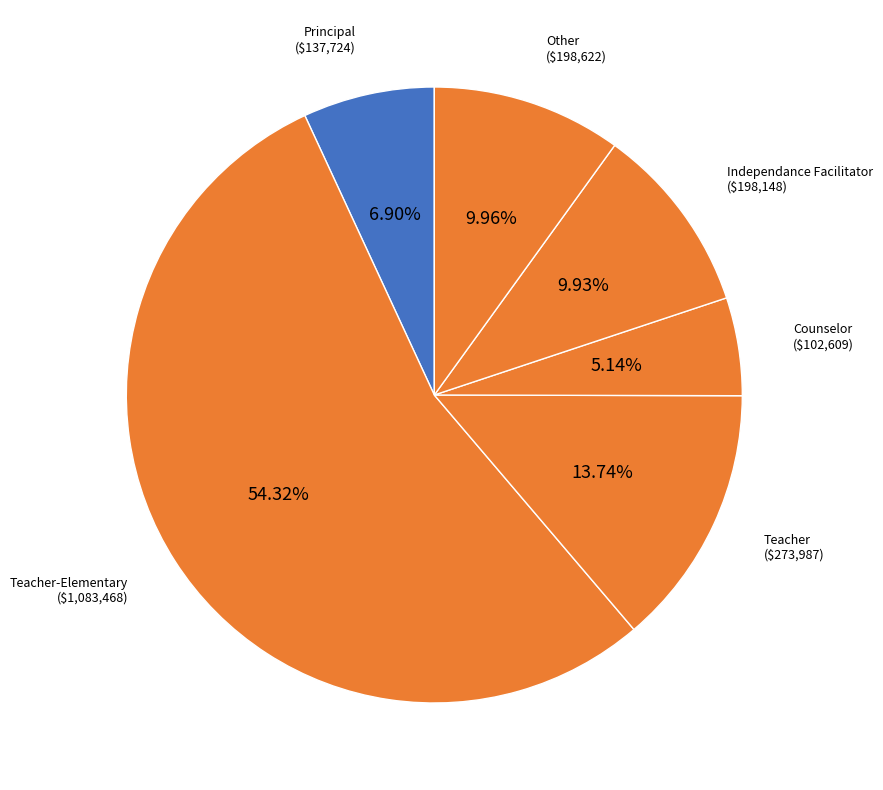

Count the number of slices in the pie.

6